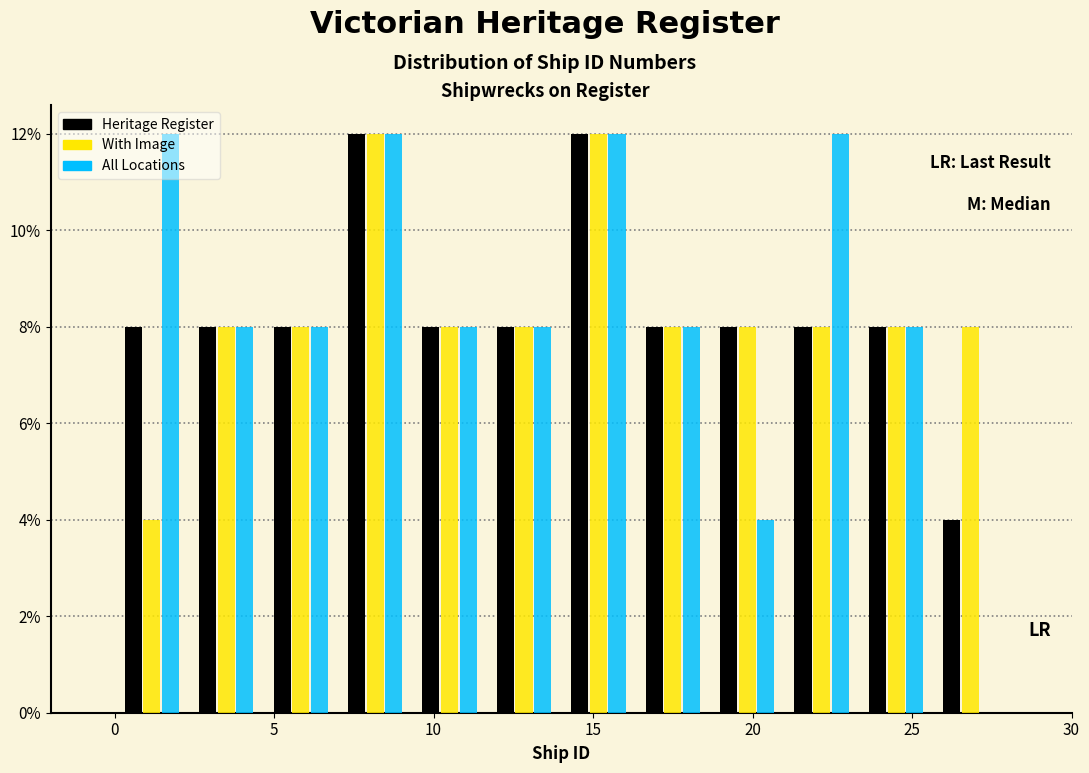

Reading left to right, list every range on the x-axis with the height of the bar of each series over it. Neither the bar edges nor the heights are printed on the chart, so give them approximately, as read against the axes.

0.0 to 2.5: Heritage Register=8	With Image=4	All Locations=12
2.5 to 4.5: Heritage Register=8	With Image=8	All Locations=8
4.5 to 7.0: Heritage Register=8	With Image=8	All Locations=8
7.0 to 9.5: Heritage Register=12	With Image=12	All Locations=12
9.5 to 11.5: Heritage Register=8	With Image=8	All Locations=8
11.5 to 14.0: Heritage Register=8	With Image=8	All Locations=8
14.0 to 16.5: Heritage Register=12	With Image=12	All Locations=12
16.5 to 18.5: Heritage Register=8	With Image=8	All Locations=8
18.5 to 21.0: Heritage Register=8	With Image=8	All Locations=4
21.0 to 23.5: Heritage Register=8	With Image=8	All Locations=12
23.5 to 25.5: Heritage Register=8	With Image=8	All Locations=8
25.5 to 28.0: Heritage Register=4	With Image=8	All Locations=0